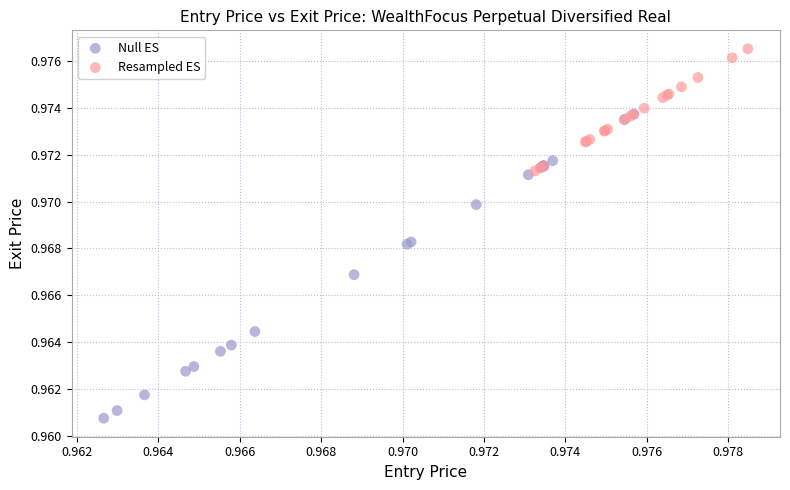

What are all the series names shown in the legend?

Null ES, Resampled ES